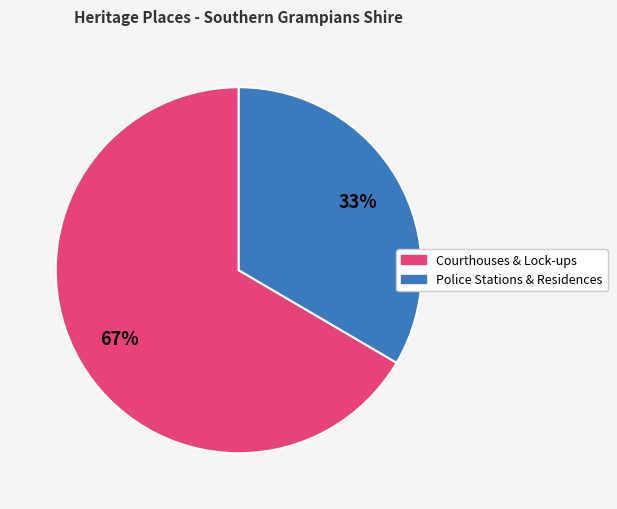

Is there any slice that represents more than half of the pie?

Yes